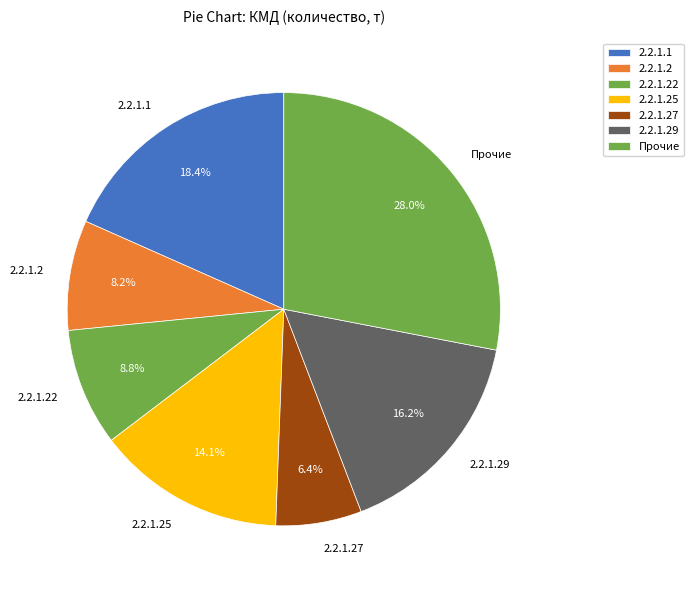

Which has a higher value, 2.2.1.1 or 2.2.1.27?

2.2.1.1